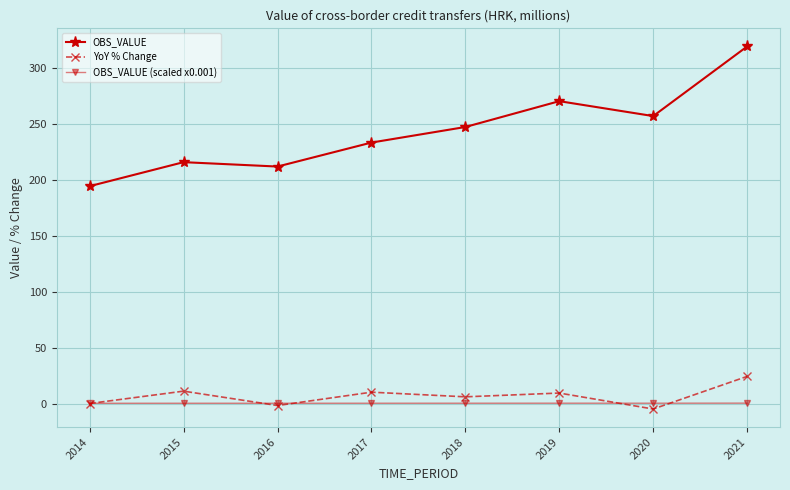

Where does the YoY % Change series first go above 9?

2015